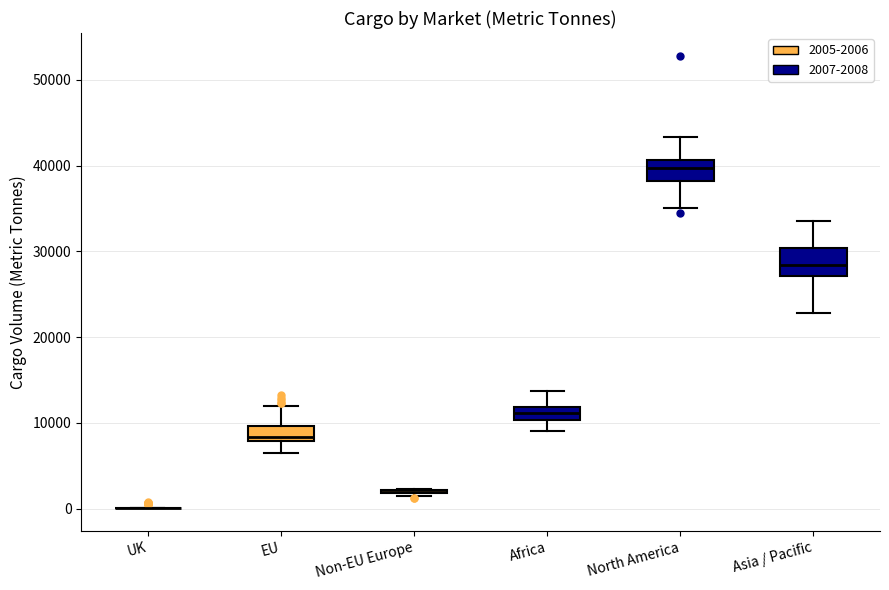

Reading left to right, transcribe this box plot: for each box, give where its median line is, the range the box spans, and where its two whiskers end, as read against the y-axis. The values are not printed on the chart, so give them approximately, as read against the axis.

UK: box collapsed to a line at 0, whiskers 0 to 0
EU: median 8000 (just above the box's lower edge), box 8000 to 10000, whiskers 7000 to 12000
Non-EU Europe: box collapsed to a line at 2000, whiskers 1000 to 2000
Africa: median 11000, box 10000 to 12000, whiskers 9000 to 14000
North America: median 40000, box 38000 to 41000, whiskers 35000 to 43000
Asia / Pacific: median 28000, box 27000 to 30000, whiskers 23000 to 34000